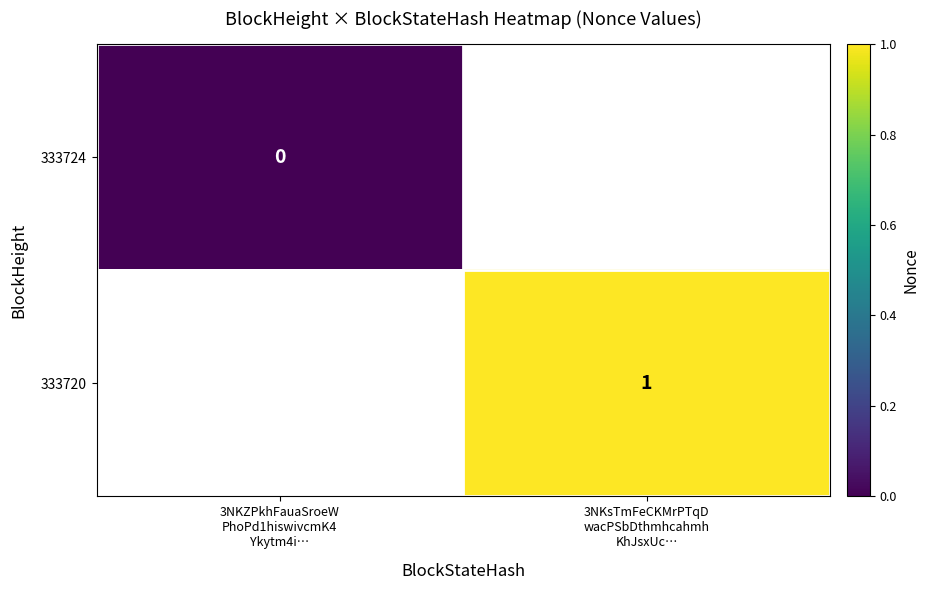

Where is 333724 nearest to the value 0?

3NKZPkhFauaSroeW PhoPd1hiswivcmK4 Ykytm4i…